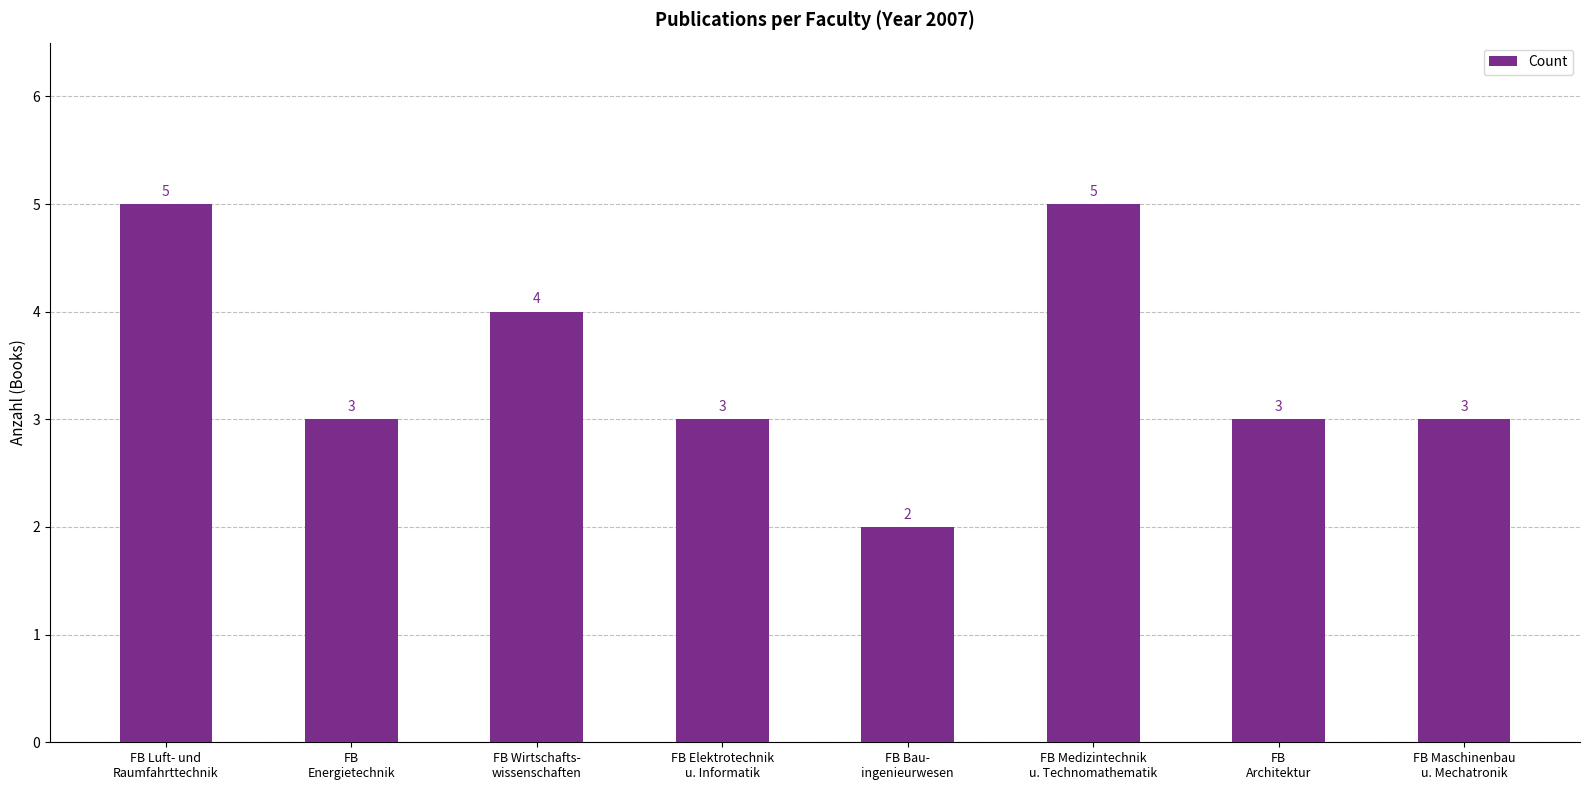

What is the value of the 7th bar from the left?

3